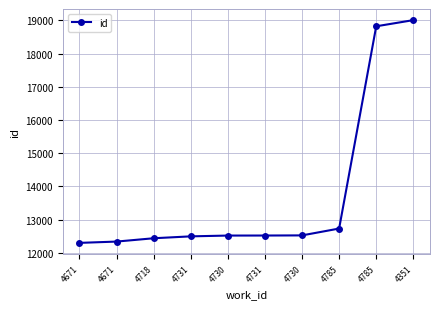

Does the chart have visible grid lines?

Yes